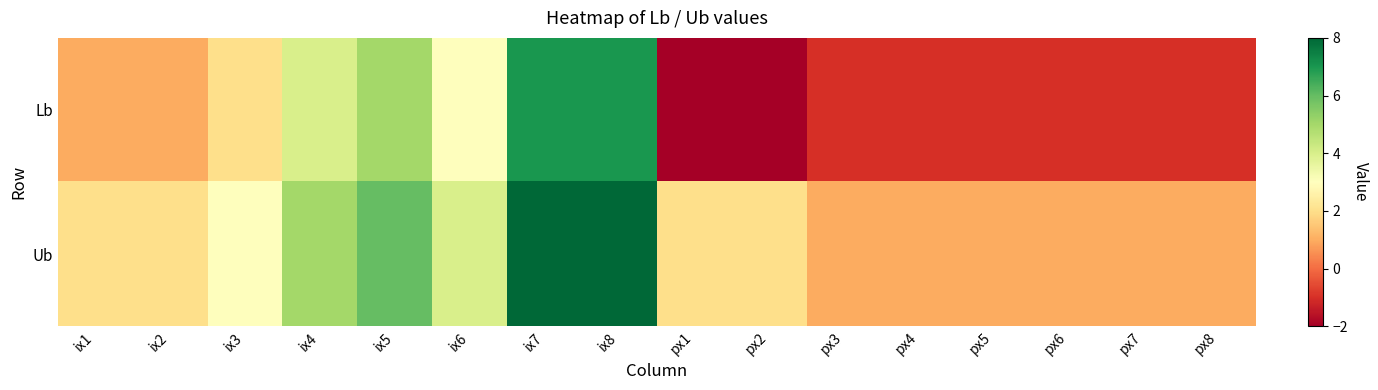

List the series in order of their peak value, lowest first.

Lb, Ub